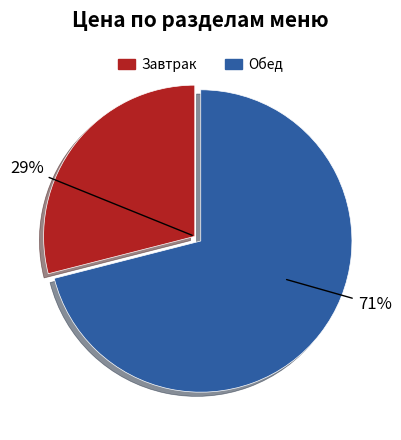

Is it true that гор.напиток is 11% of the pie?

False